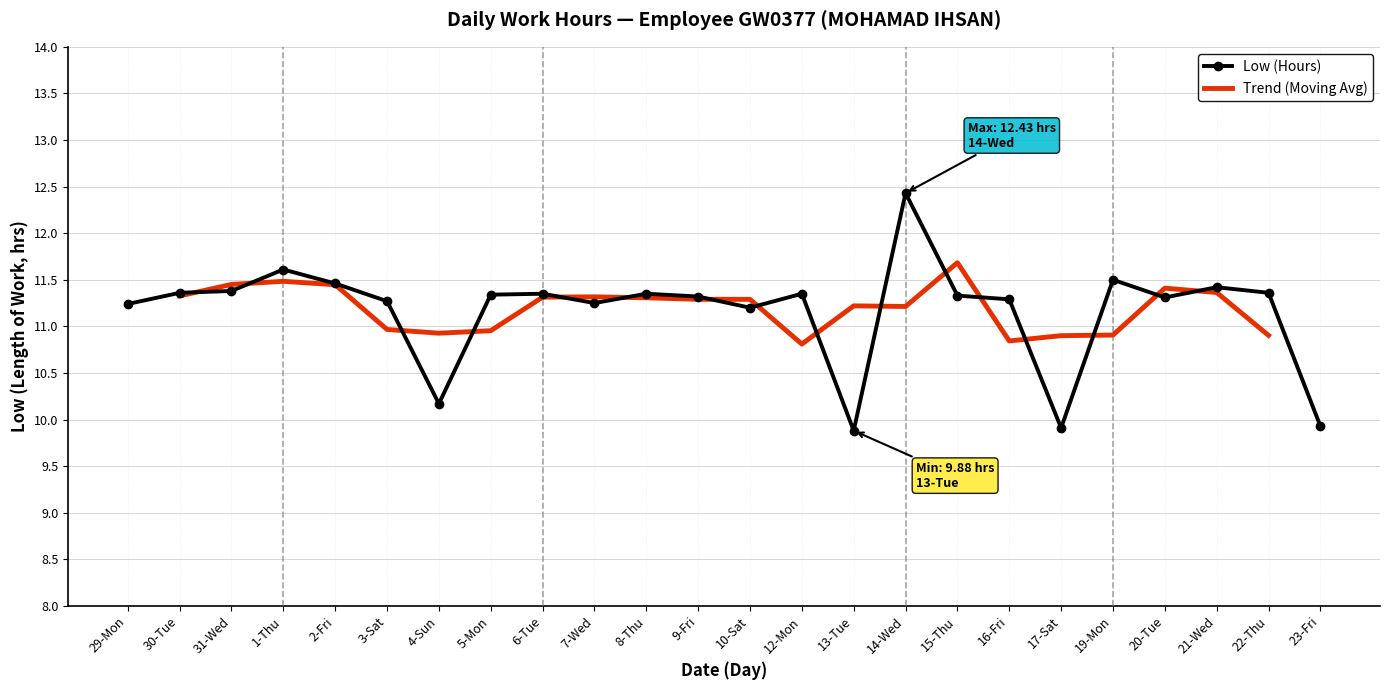

True or false: the data shows 11.5 at 2-Fri.

True